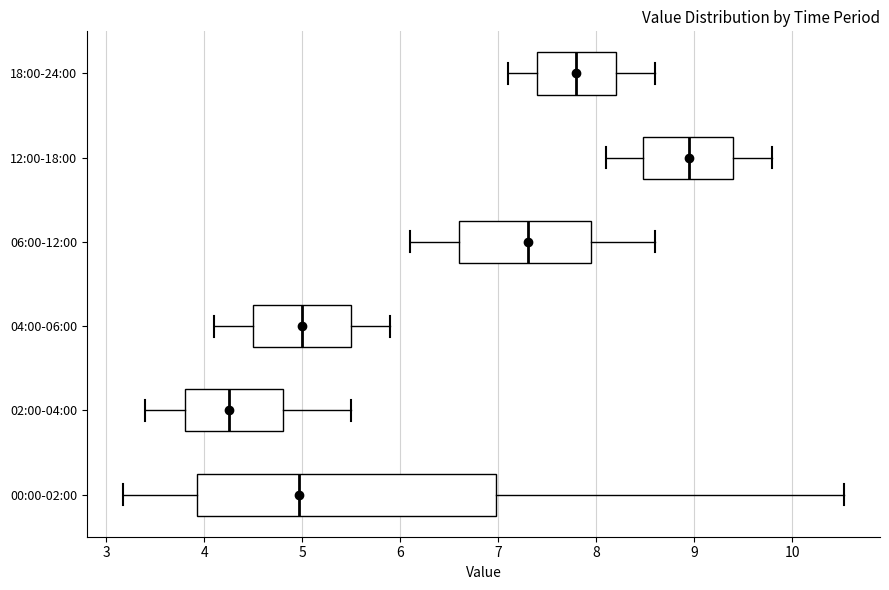

Where does the median line of the box for 00:00-02:00 sit on the x-axis? The values are not printed on the chart, so give them approximately, as read against the axis.

5.0